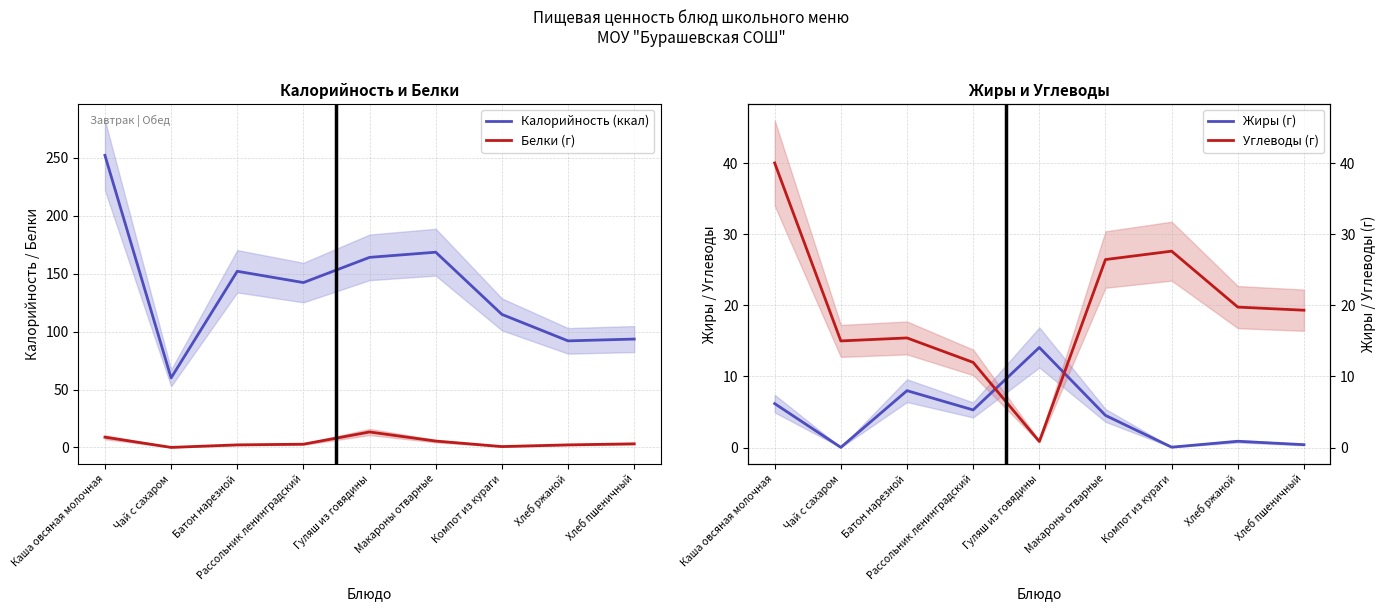

The Жиры (г) series shows 0.4 at Хлеб пшеничный. True or false?

True